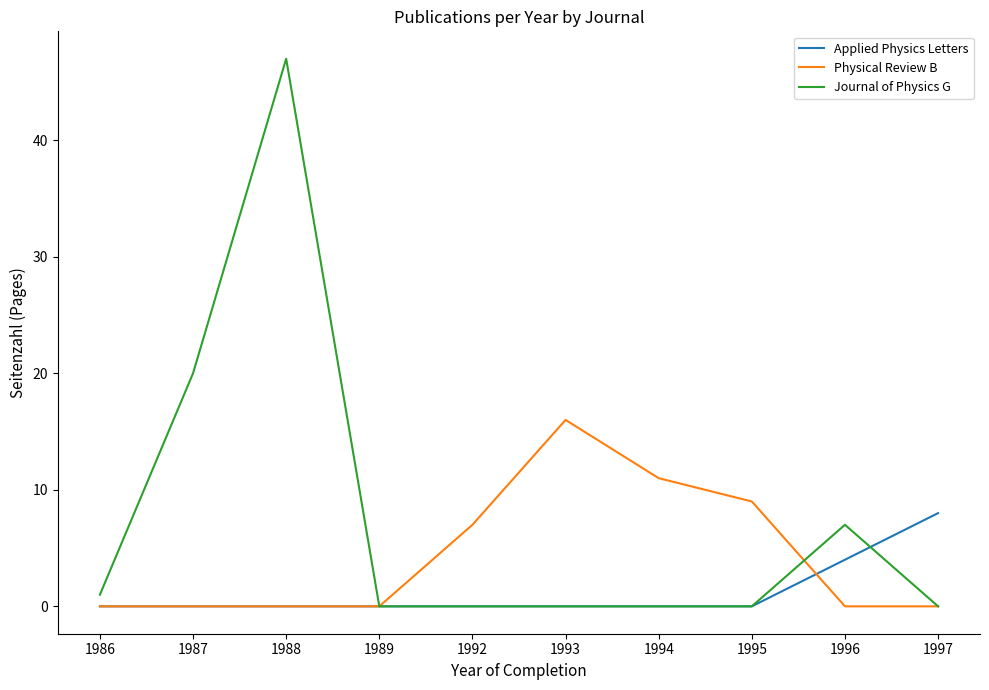

Is it true that Applied Physics Letters equals 4 at 1996?

True